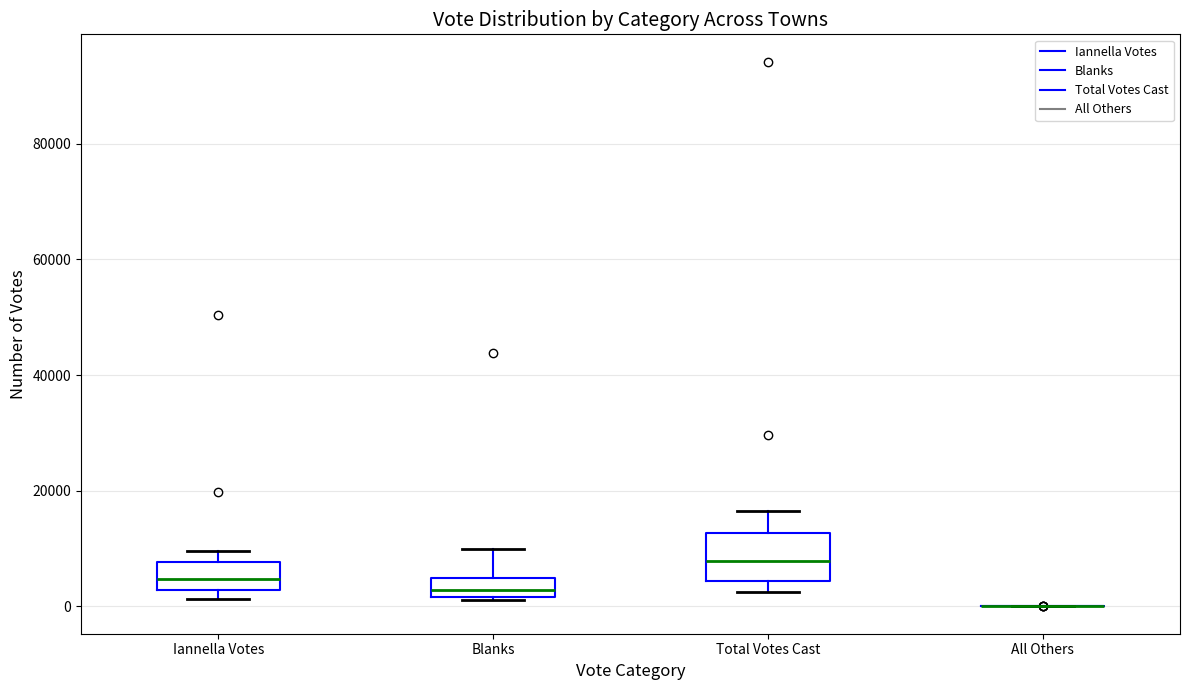

Which box is the tallest, from its lower edge to its upper edge?

Total Votes Cast